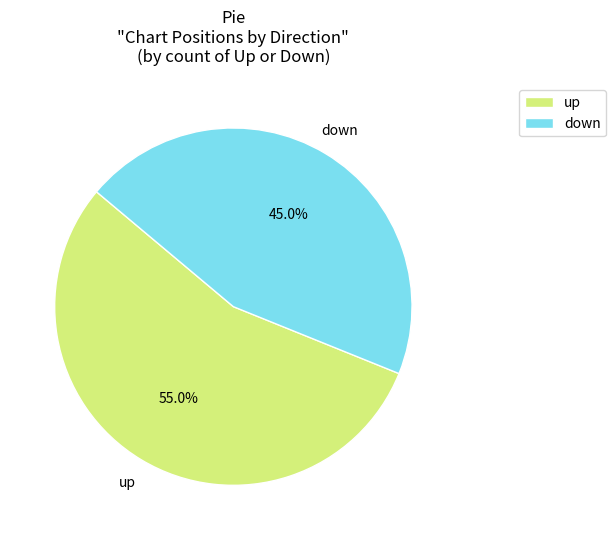

What is the total percentage of down and up?

100.0%